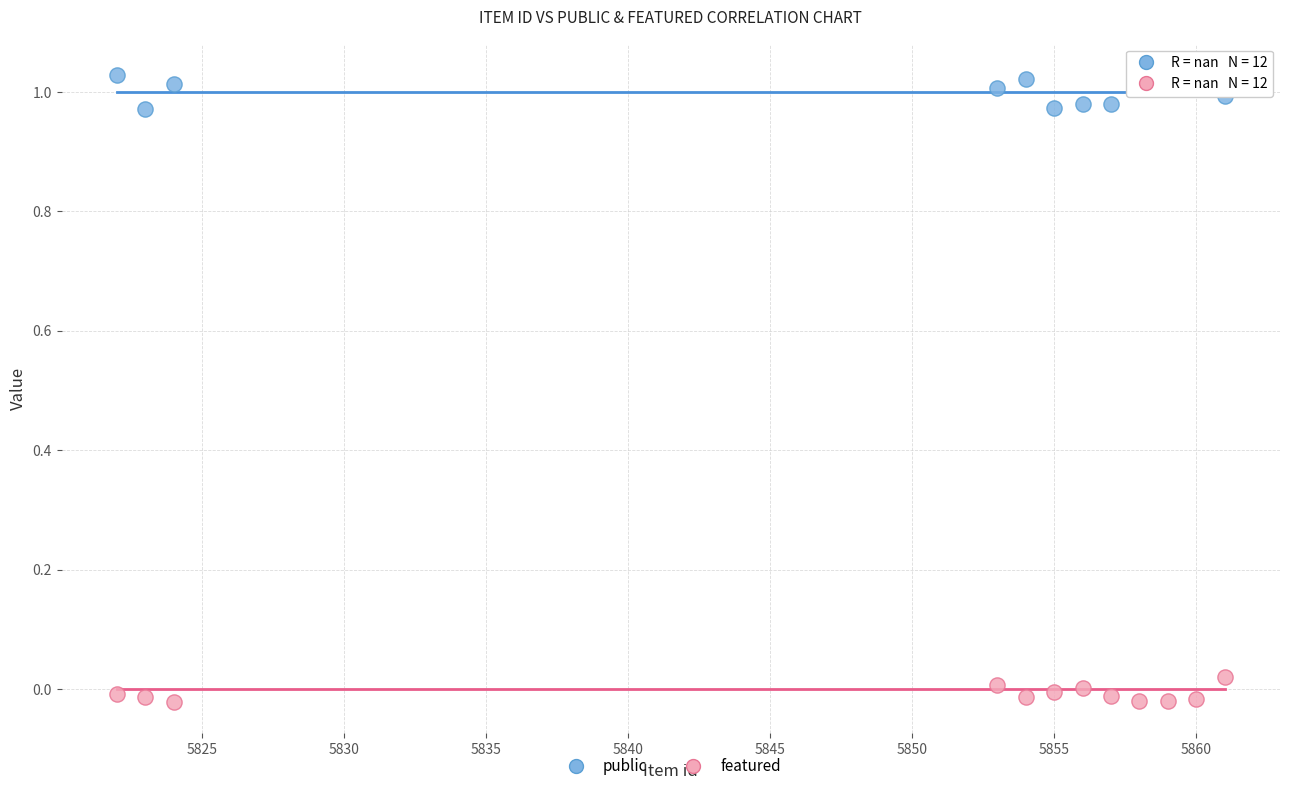

Across all data points, what is the range of X values (max minus min)?

39.0